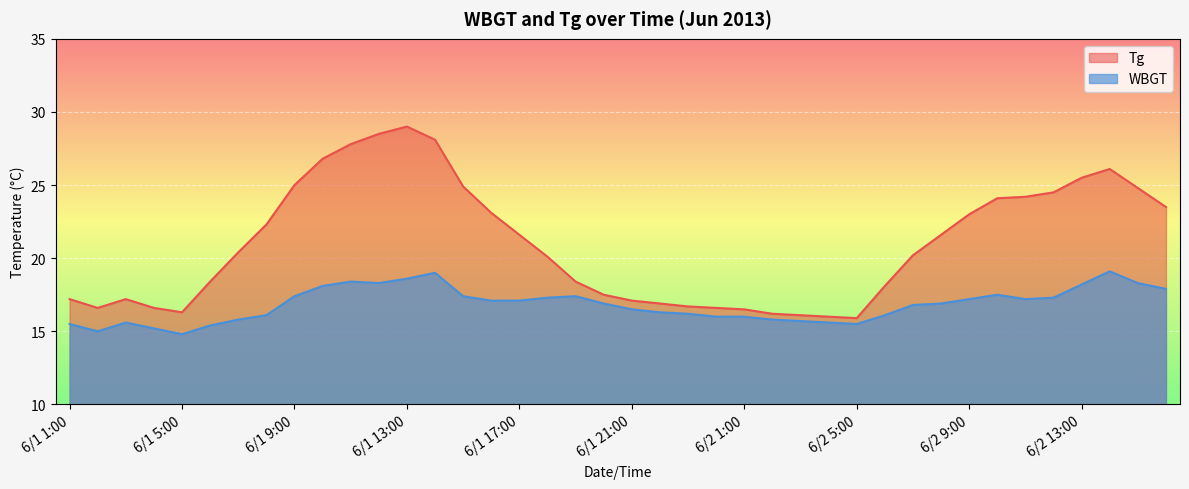

True or false: WBGT and Tg cross at least once.

False